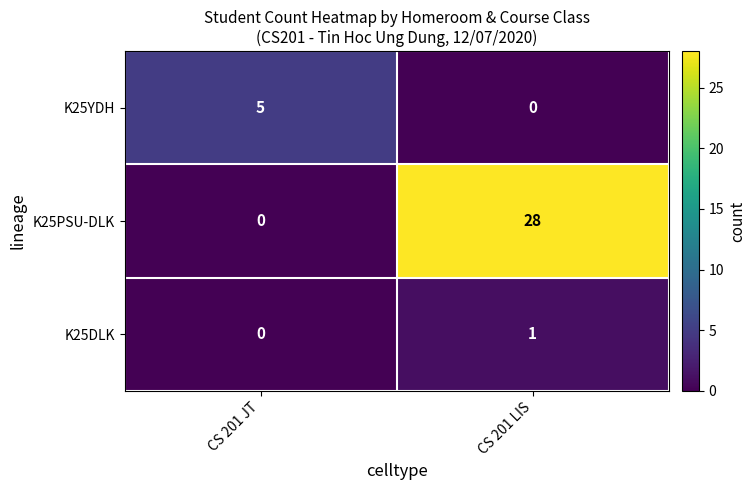

What is the highest value of the K25YDH series?

5